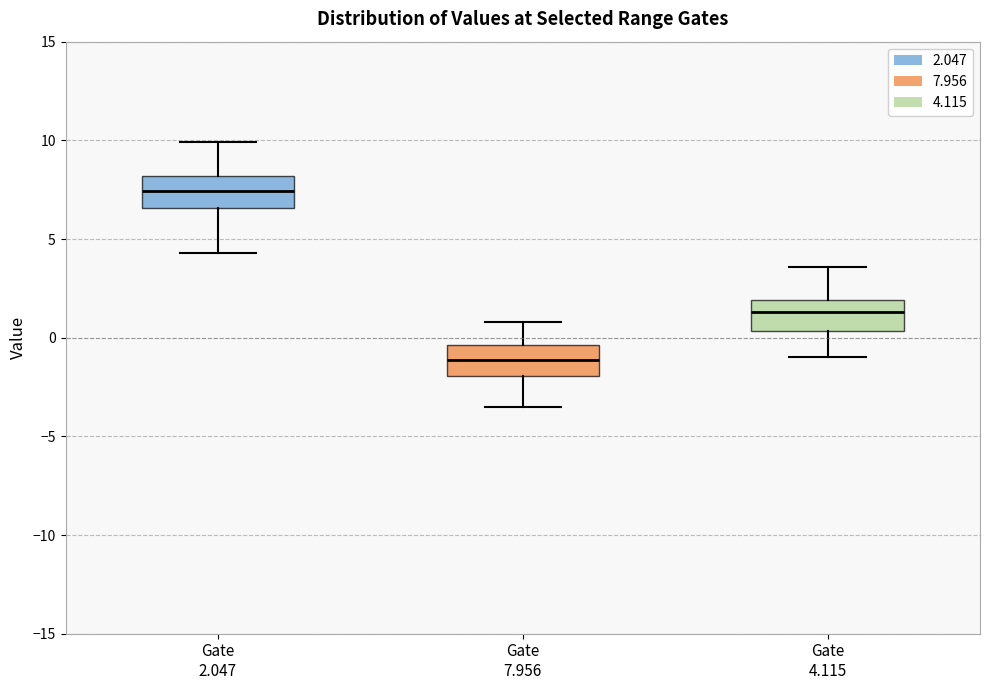

Reading left to right, read every box against the y-axis: the position of its median line, the range the box covers, and the ends of its whiskers. The values are not printed on the chart, so give them approximately, as read against the axis.

Gate 2.047: median 7.5, box 6.5 to 8.0, whiskers 4.5 to 10.0
Gate 7.956: median -1.0, box -2.0 to -0.5, whiskers -3.5 to 1.0
Gate 4.115: median 1.5, box 0.5 to 2.0, whiskers -1.0 to 3.5